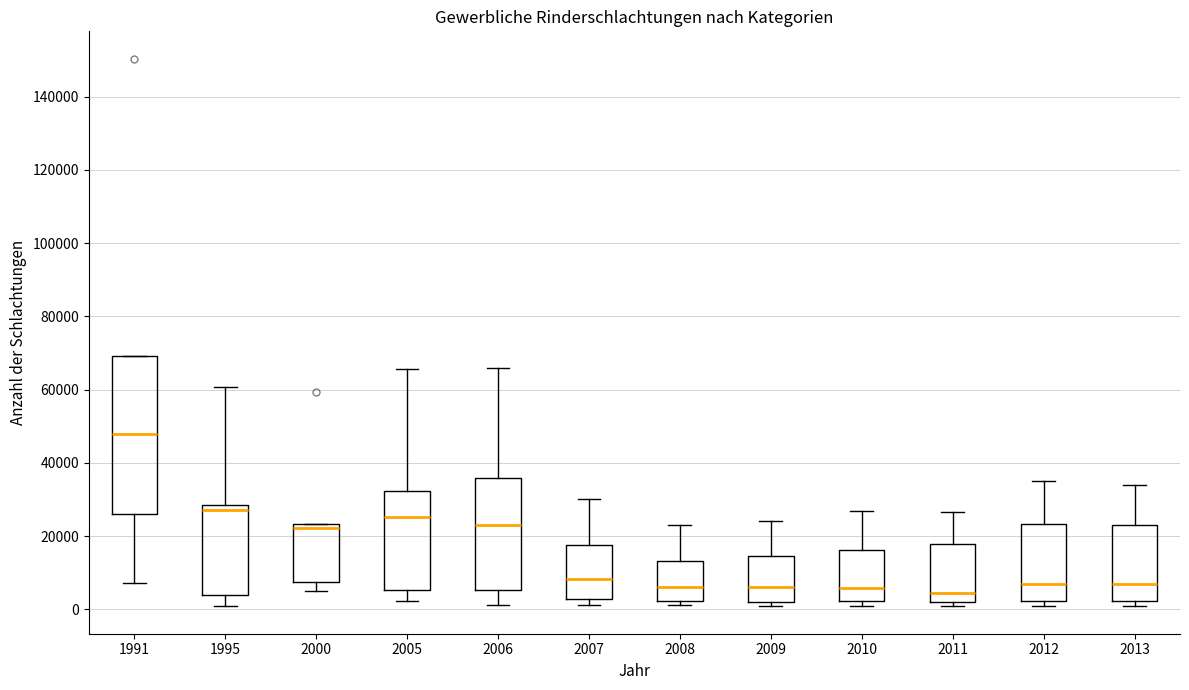

Which box has the highest median line?

1991